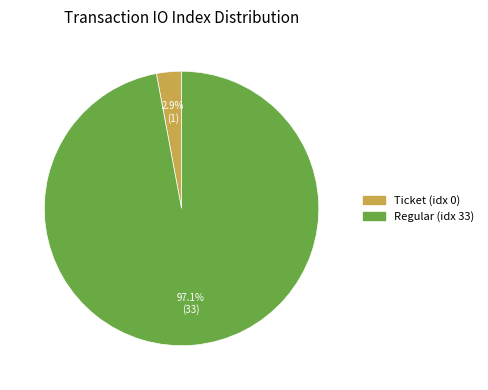

How many segments does this pie chart have?

2